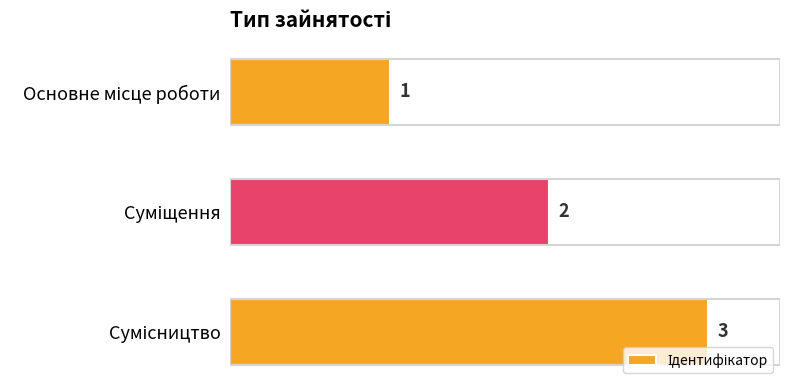

What is the greatest value displayed?

3